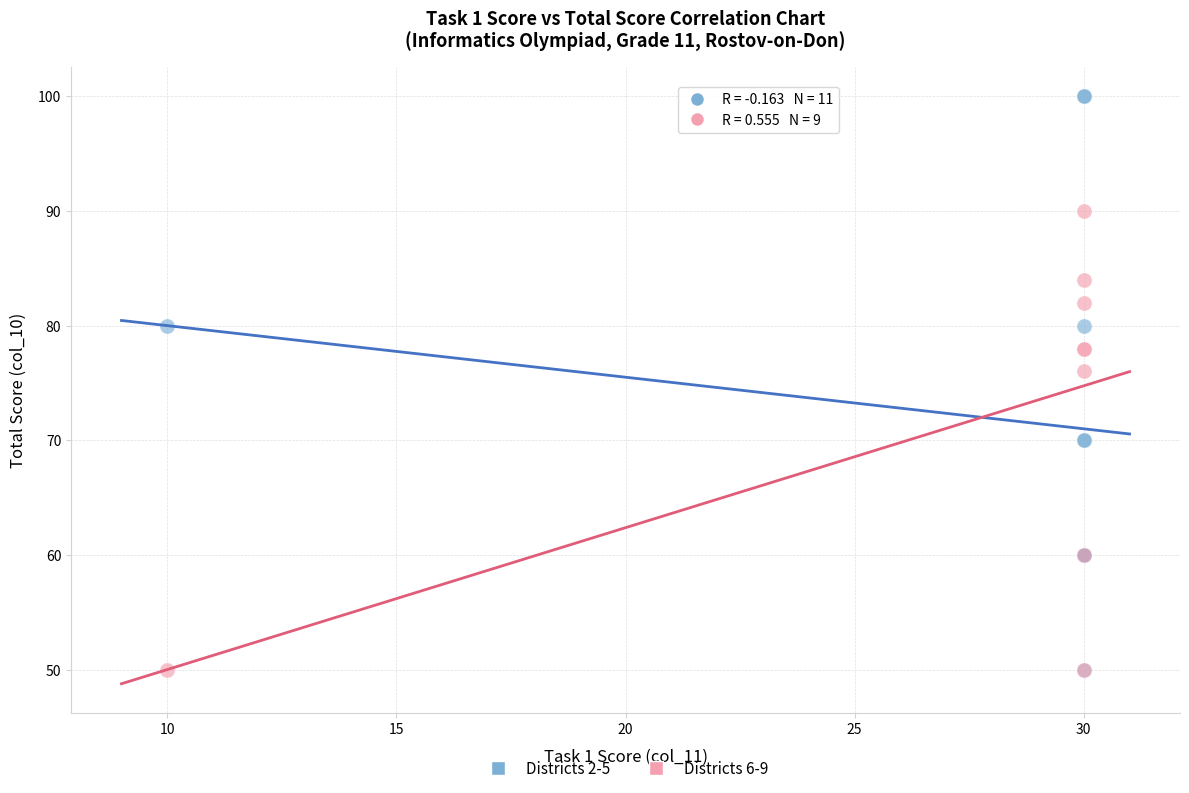

Which series has the widest spread of Y values?

Districts 2-5